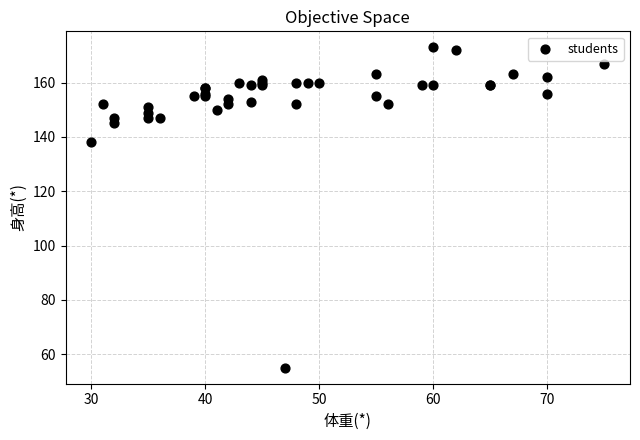

What Y value in the scatter plot is closest to 114?

138